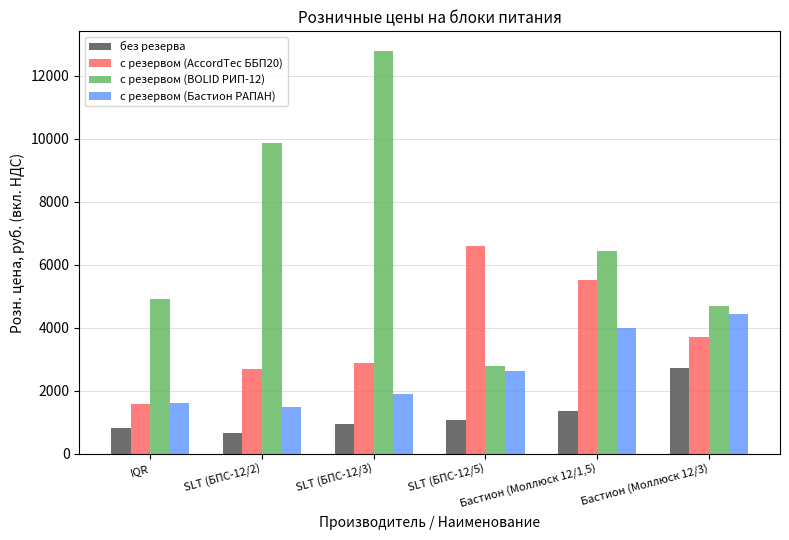

True or false: с резервом (AccordTec ББП20) has a value of 2886.0 at SLT (БПС-12/3).

True